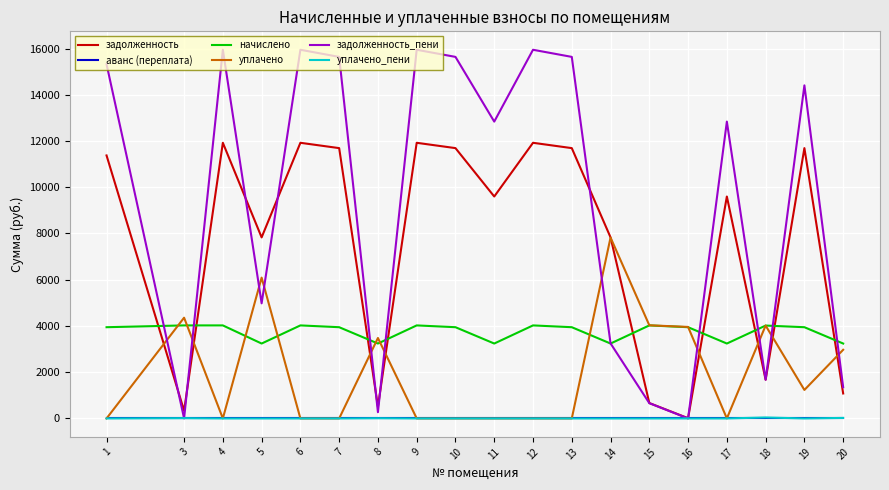

Which series has the largest total across all categories?

задолженность_пени